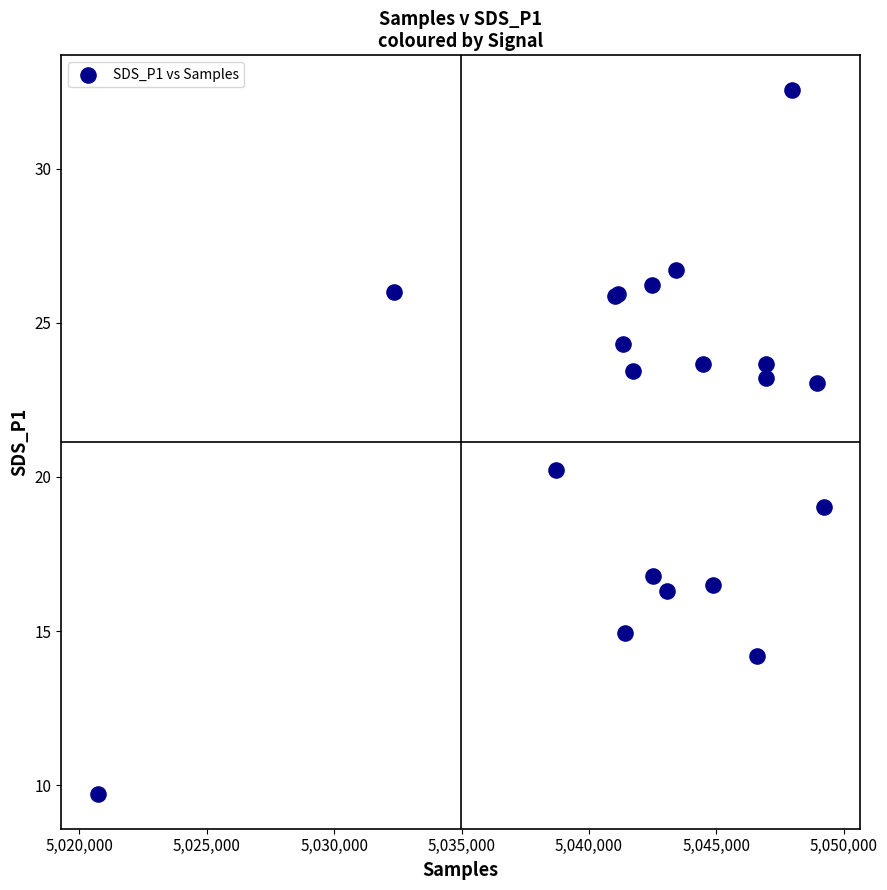

What Y value in the scatter plot is closest to 21?

20.2